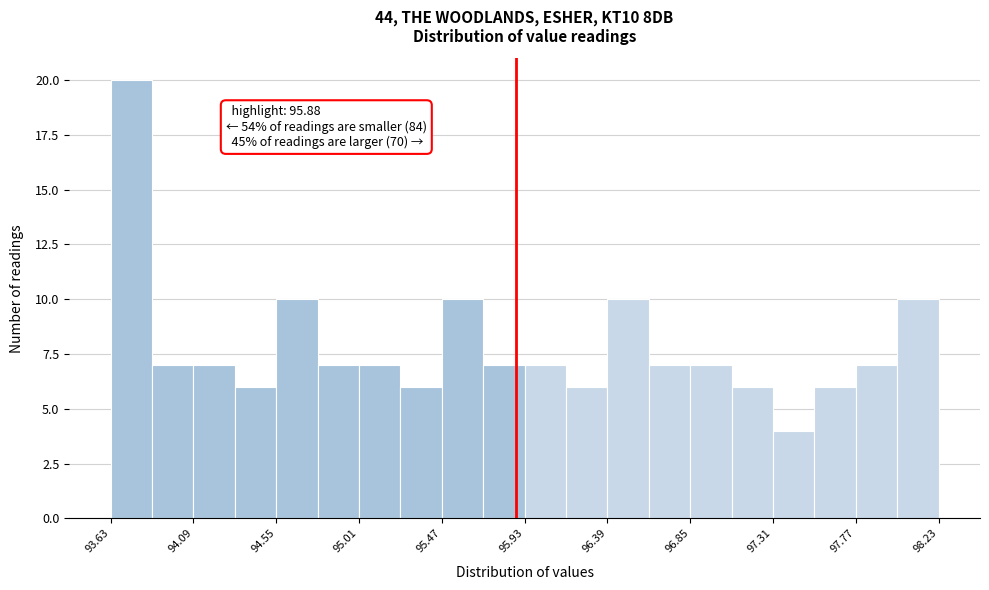

Over which range of the x-axis is the bar tallest?

93.63 to 93.86